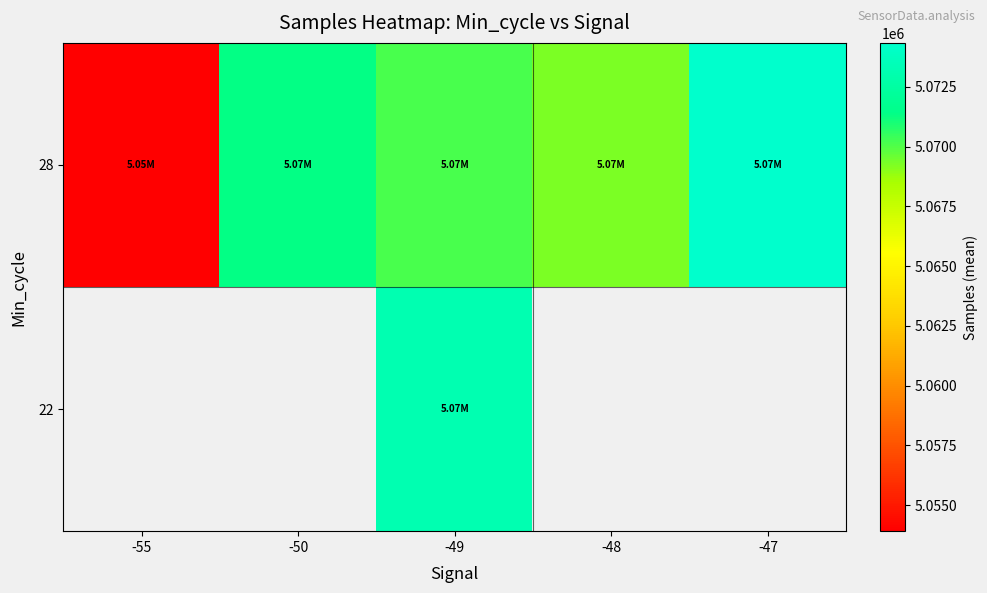

Is the value of 22 at -50 greater than the value of 28 at -50?

No